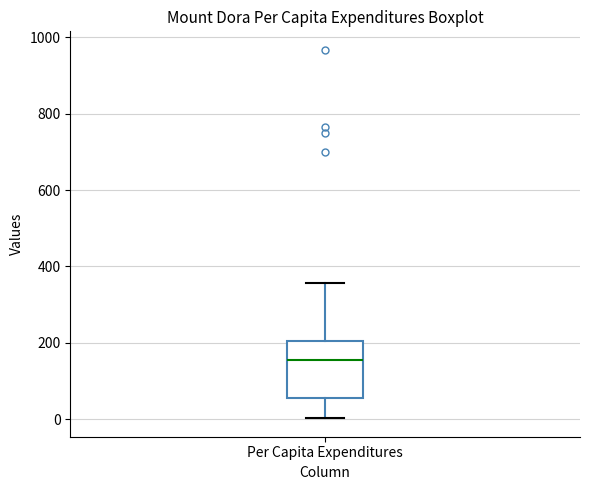

Where does the median line of the box for Per Capita Expenditures sit on the y-axis? The values are not printed on the chart, so give them approximately, as read against the axis.

160